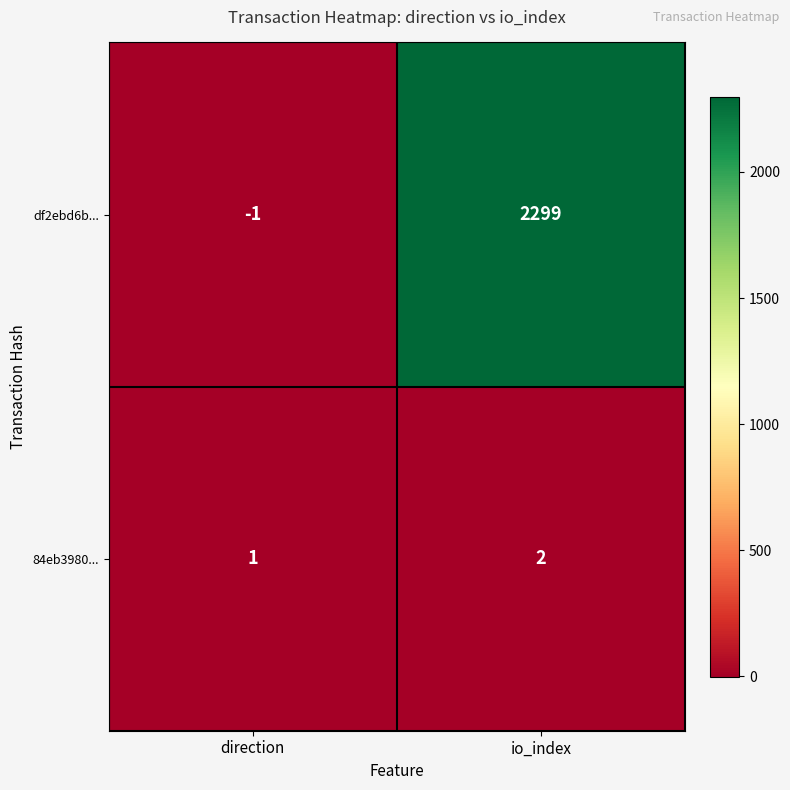

What is the difference between the maximum and minimum values in the df2ebd6b... series?

2300